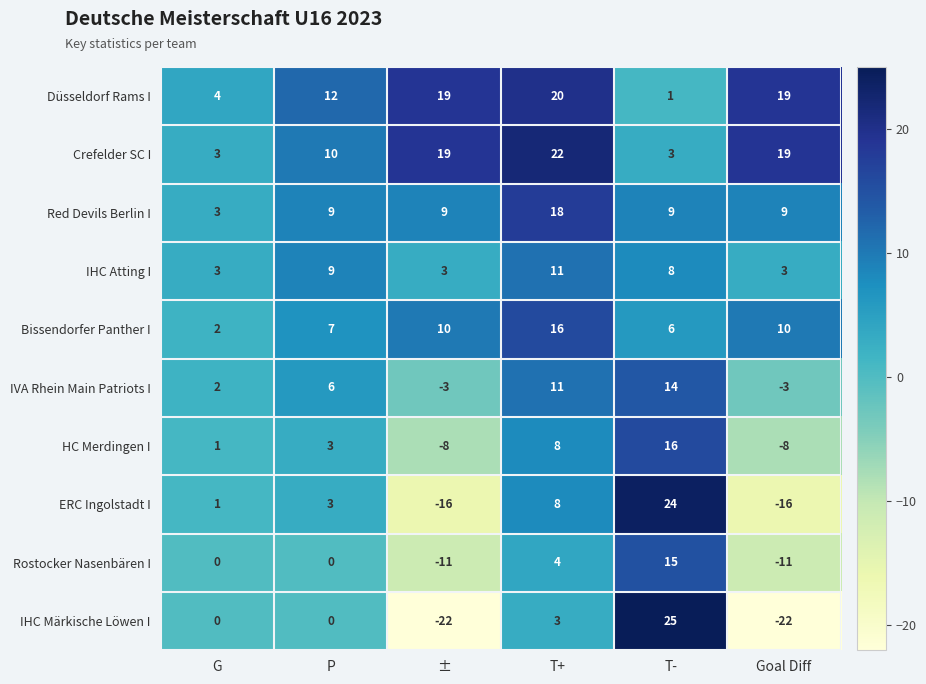

How many data points in HC Merdingen I are less than 3?

3